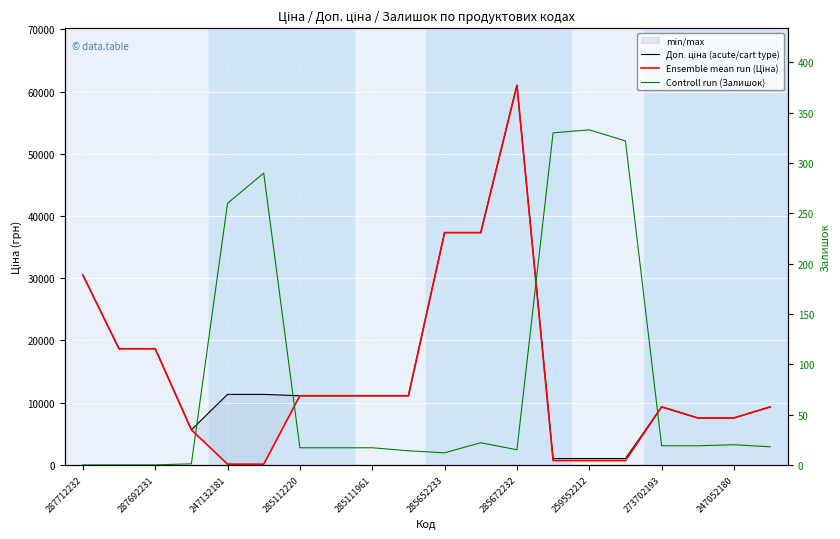

True or false: Доп. ціна (acute/cart type) and Ensemble mean run (Ціна) cross at least once.

False